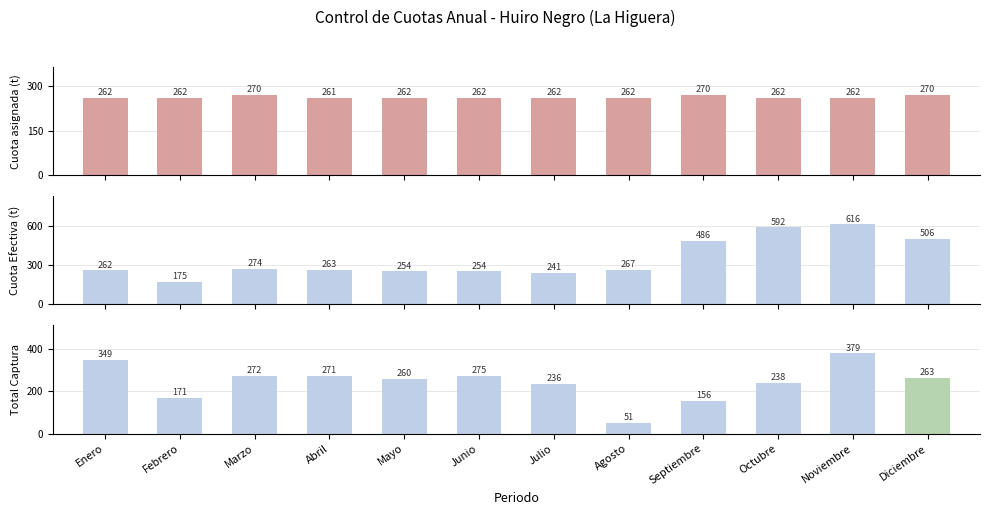

What is the label of the 3rd bar from the left?

Marzo